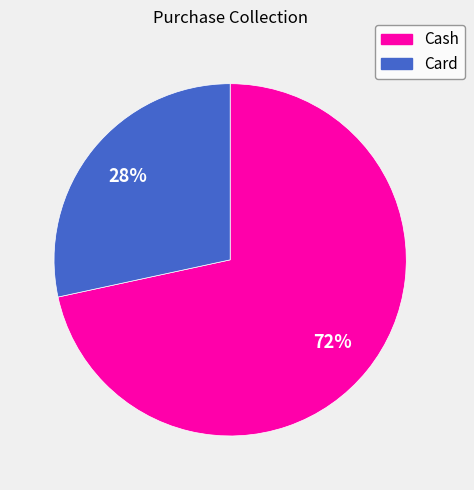

To the nearest percent, what is the average slice percentage?

50%